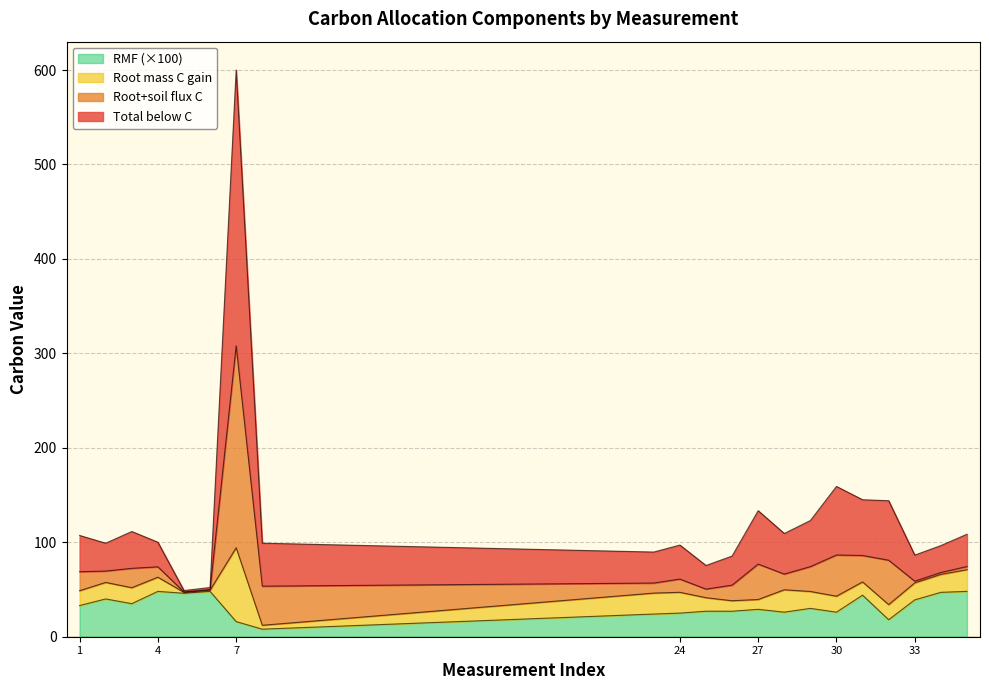

Is the value of Total below C at 35 greater than the value of RMF at 8?

Yes